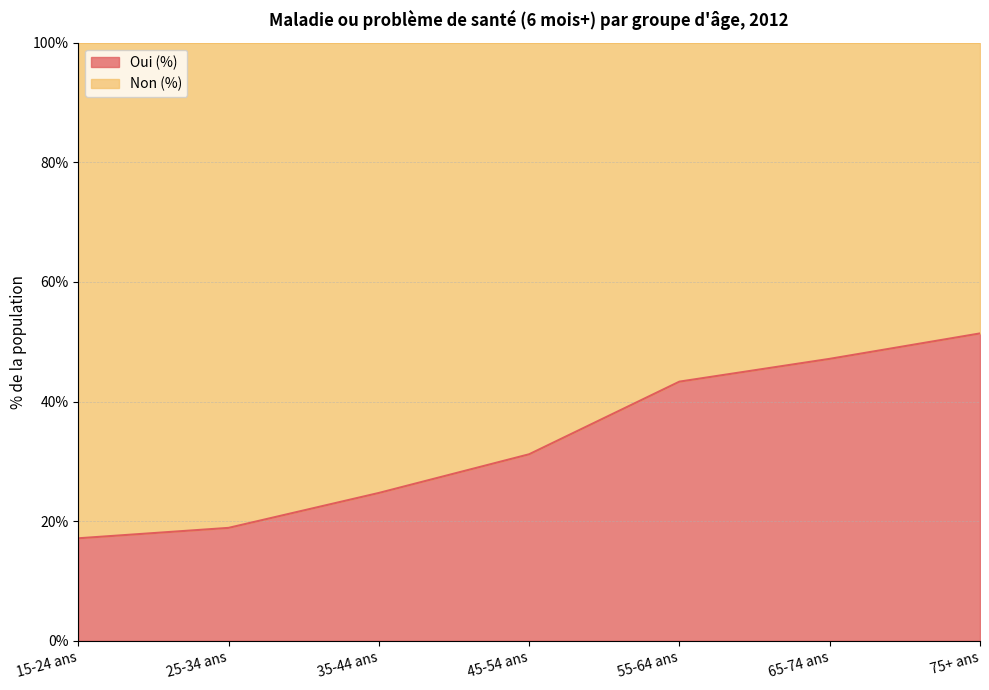

Reading left to right, list all the values displayed in this chart.

17.1	18.9	24.7	31.2	43.3	47.1	51.4